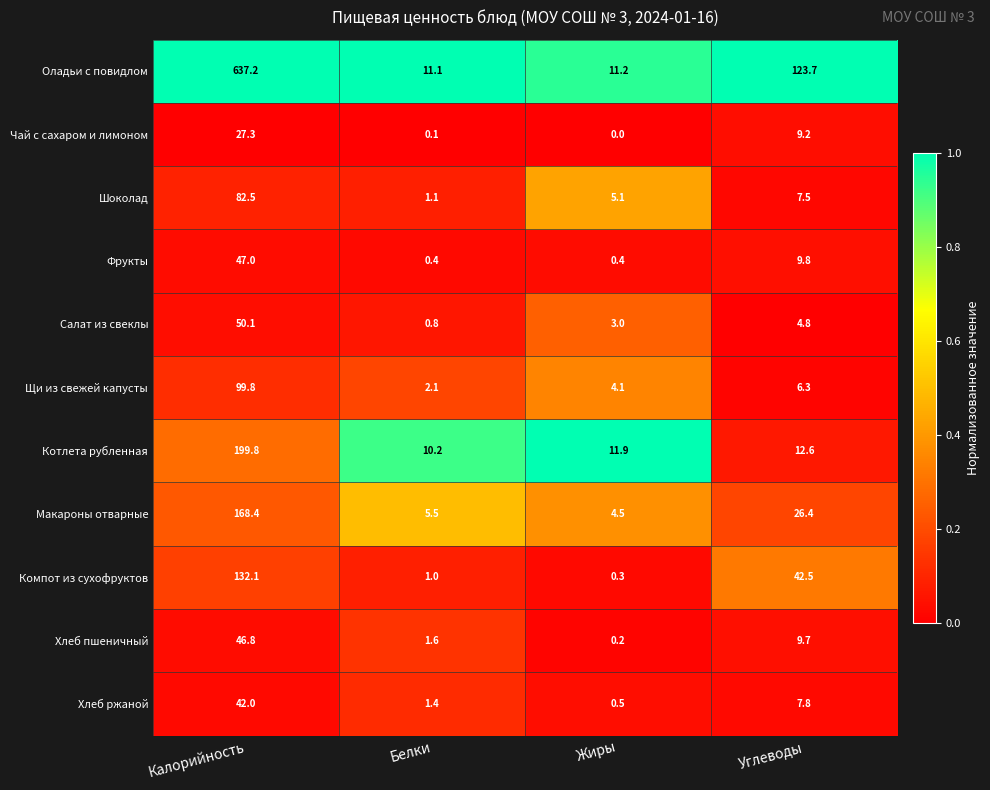

What is the difference between the maximum and minimum values in the Макароны отварные series?

163.9